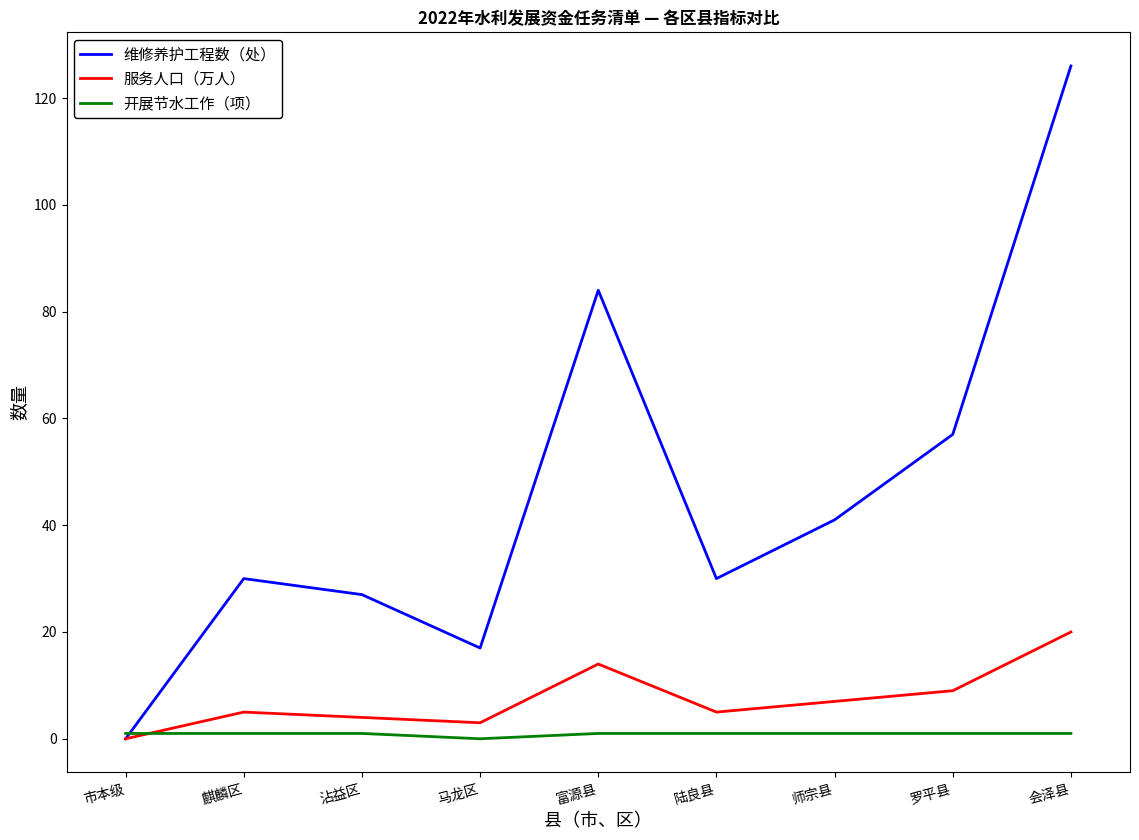

True or false: 服务人口（万人） has a value of 14 at 富源县.

True